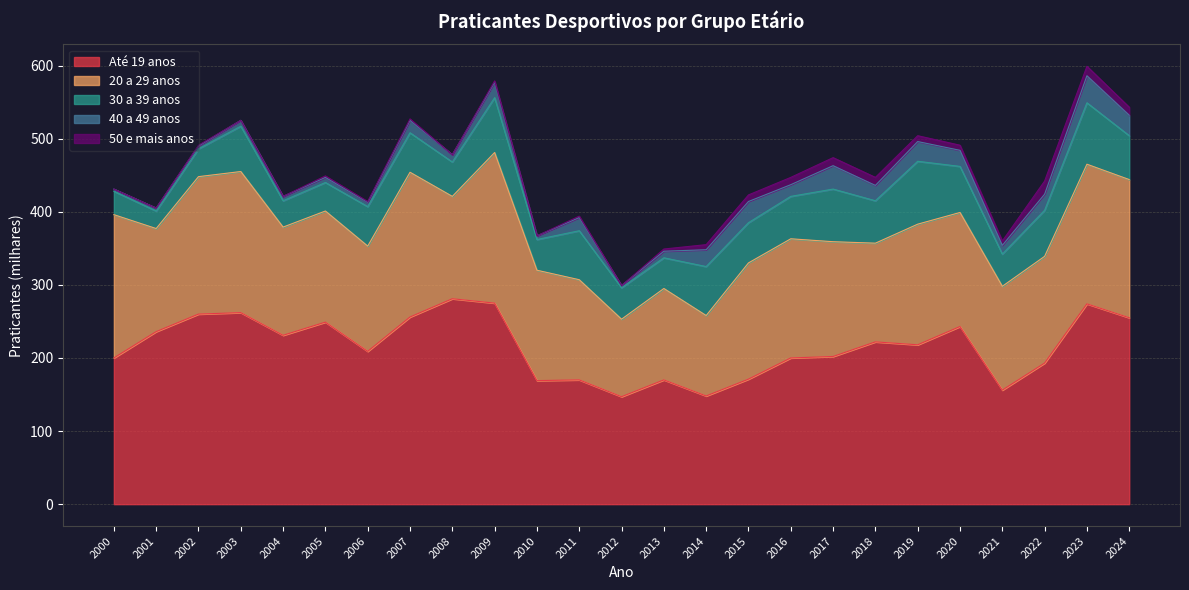

What is the spread (max minus min) of values at 2023?

261